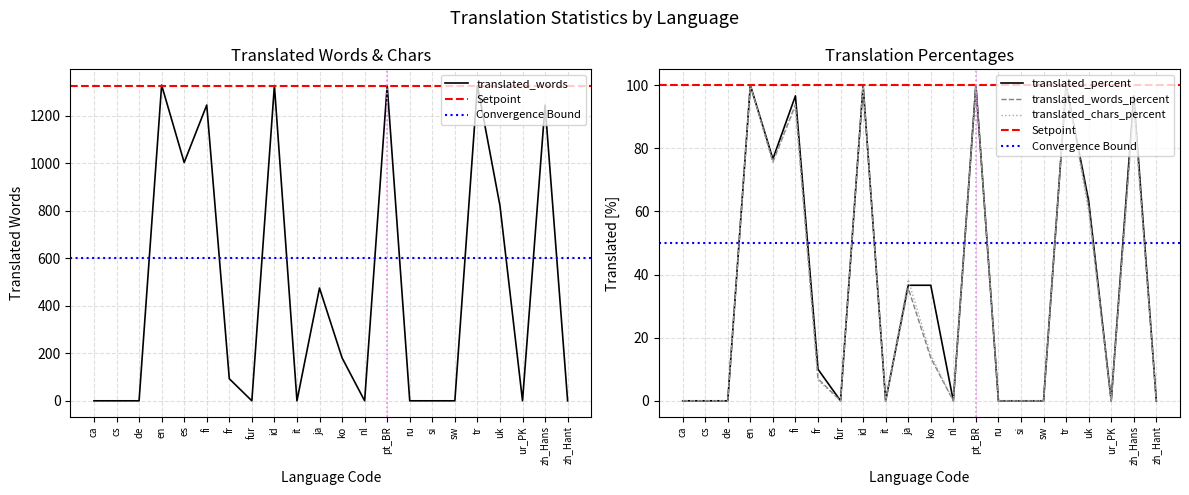

Where is the first local minimum for translated_percent?

es